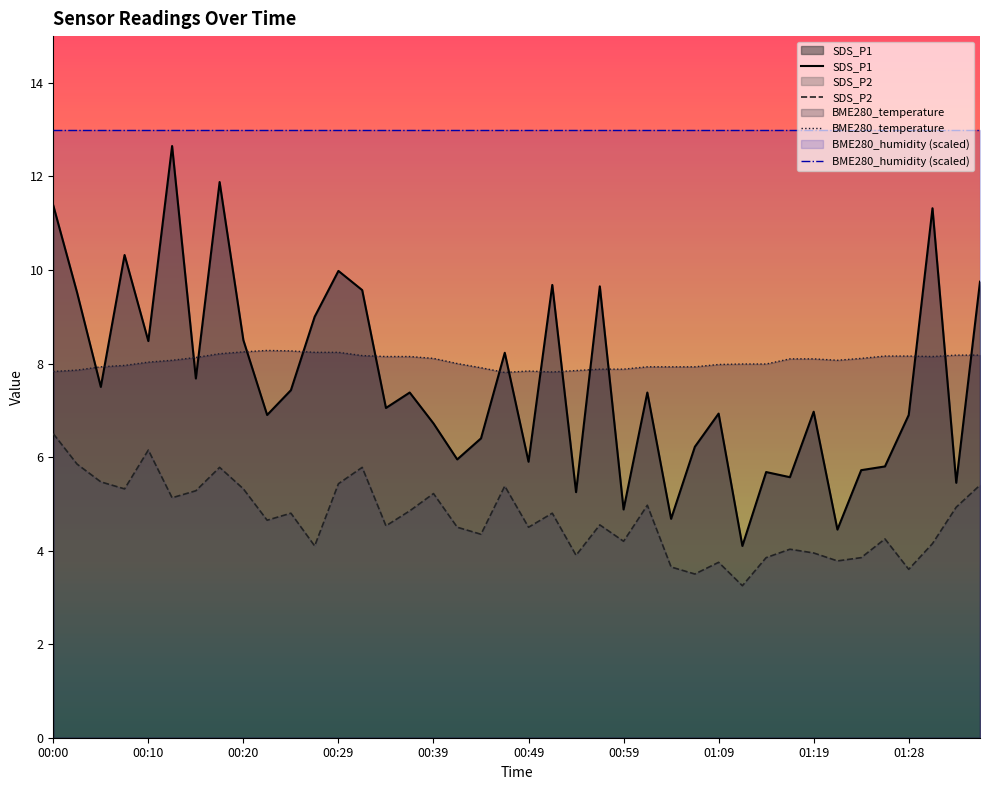

Which label corresponds to the smallest value in the chart?

01:11